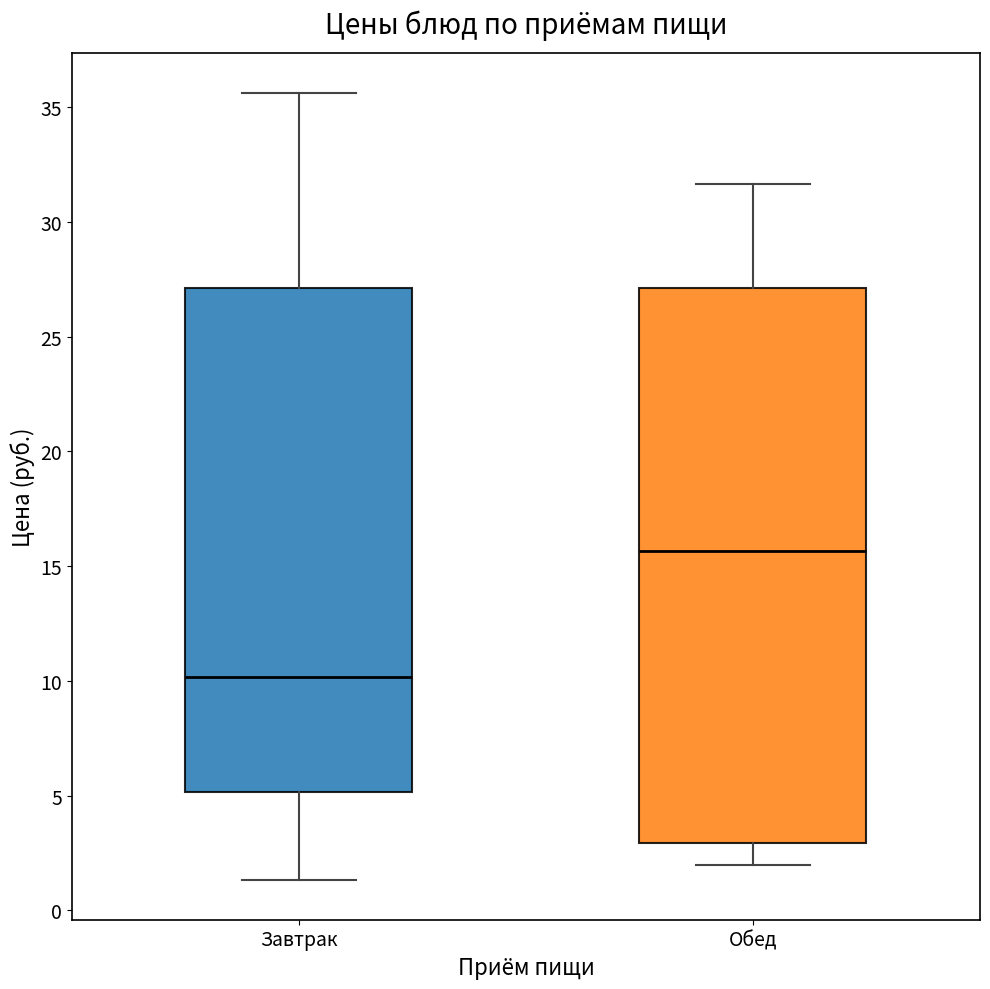

Reading left to right, transcribe this box plot: for each box, give where its median line is, the range the box spans, and where its two whiskers end, as read against the y-axis. The values are not printed on the chart, so give them approximately, as read against the axis.

Завтрак: median 10.0, box 5.0 to 27.0, whiskers 1.5 to 35.5
Обед: median 15.5, box 3.0 to 27.0, whiskers 2.0 to 31.5